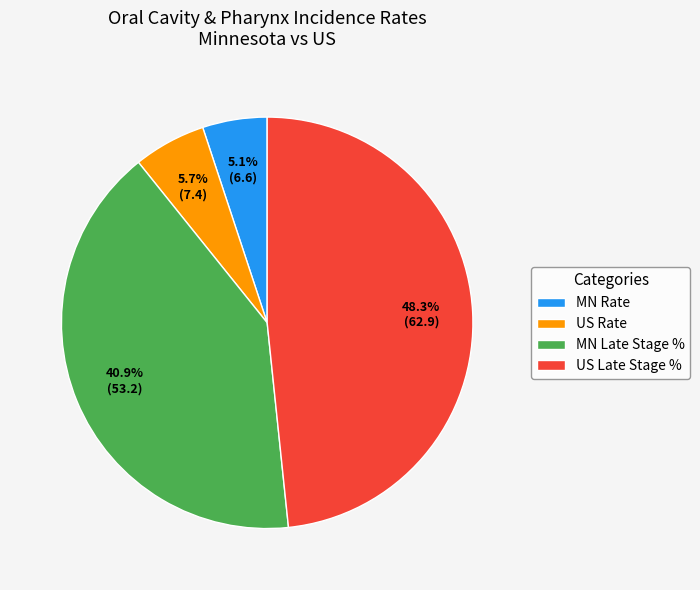

Count the number of slices in the pie.

4